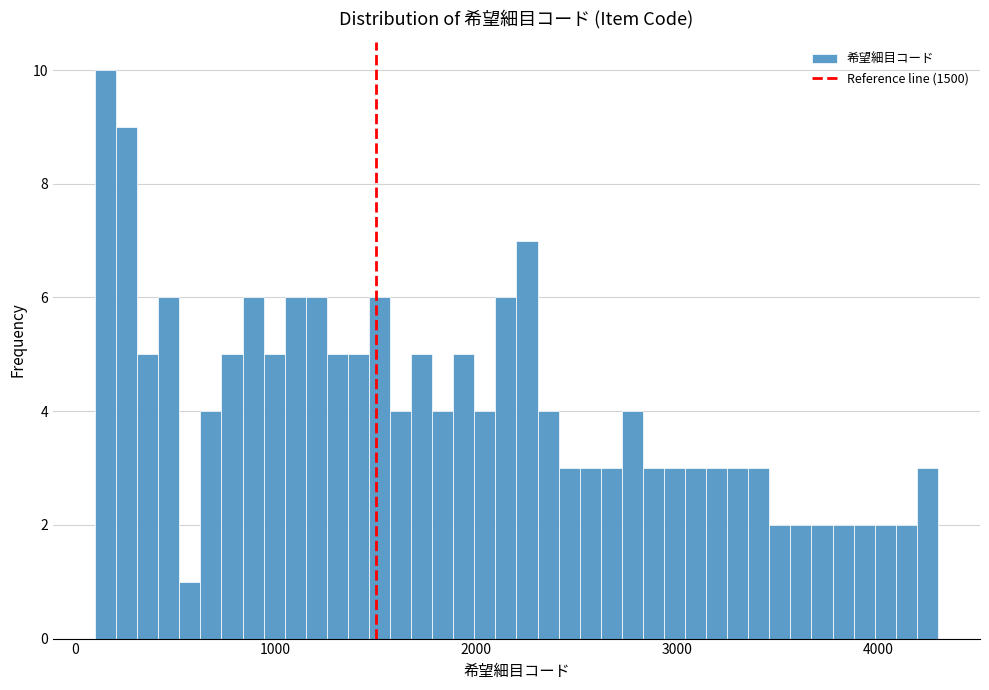

Around what value on the x-axis is the tallest bar? Give the approximate position of its centre, as read against the axis.

200